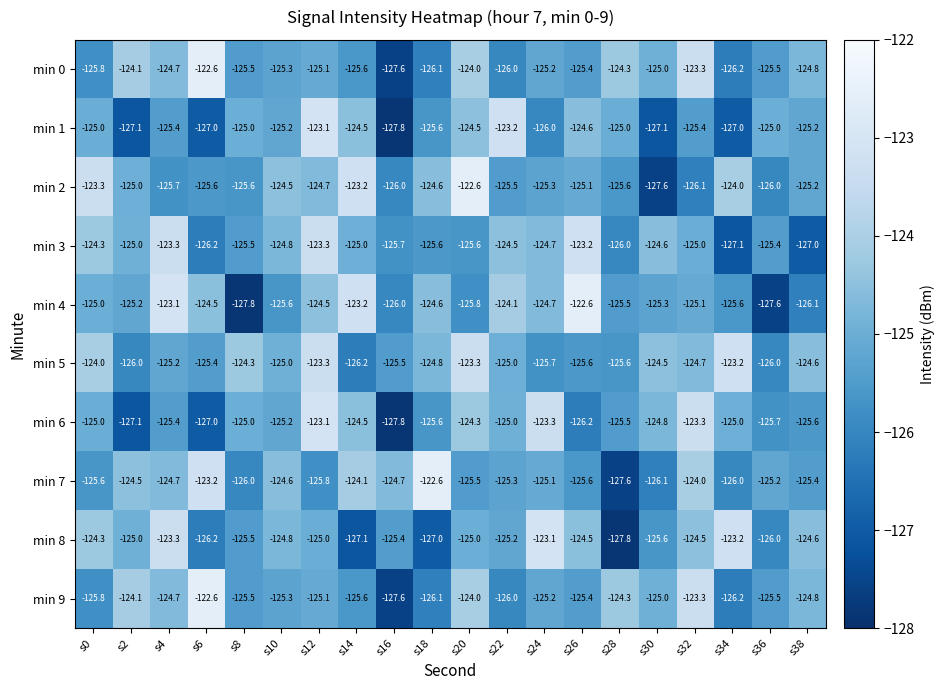

The min 4 series shows -124.5 at s12. True or false?

True